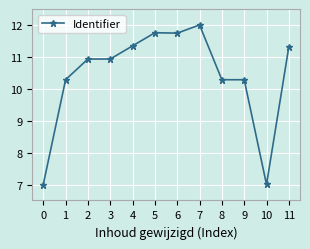

Does the chart have visible grid lines?

Yes